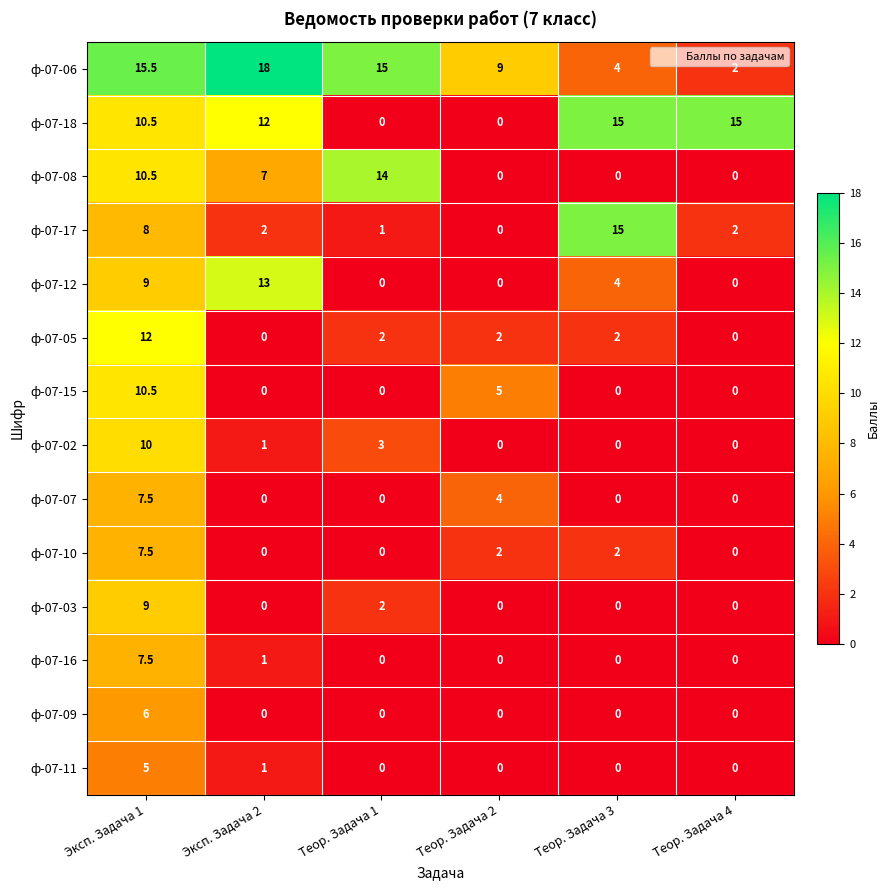

Which category has the highest value across all series?

Эксп. Задача 2